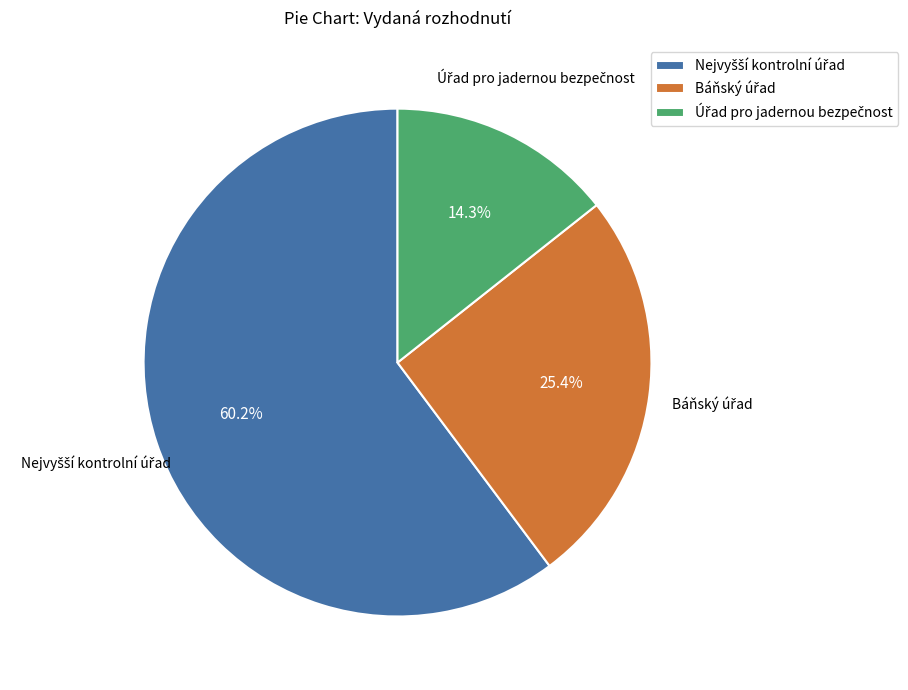

How many slices are in this pie chart?

3